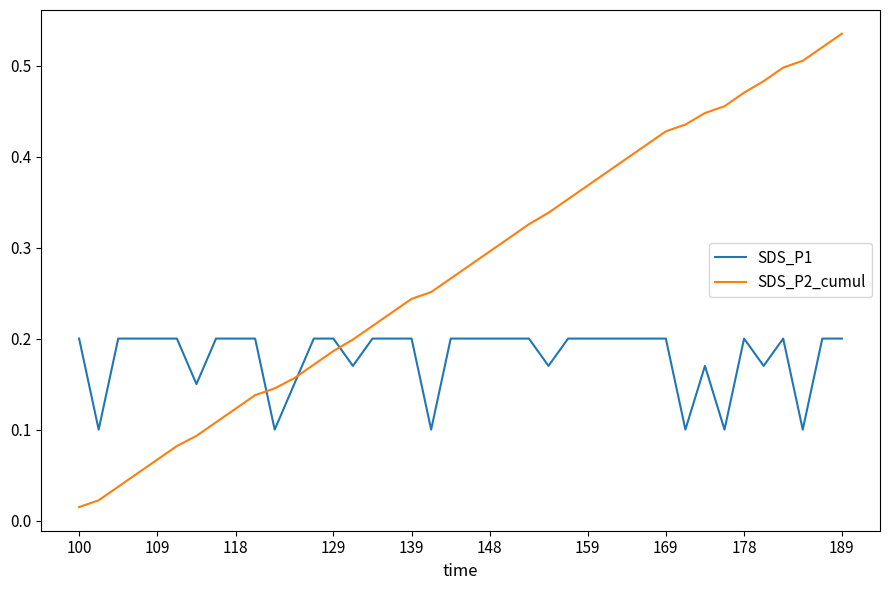

At how many categories does at least one series exceed 0?

40